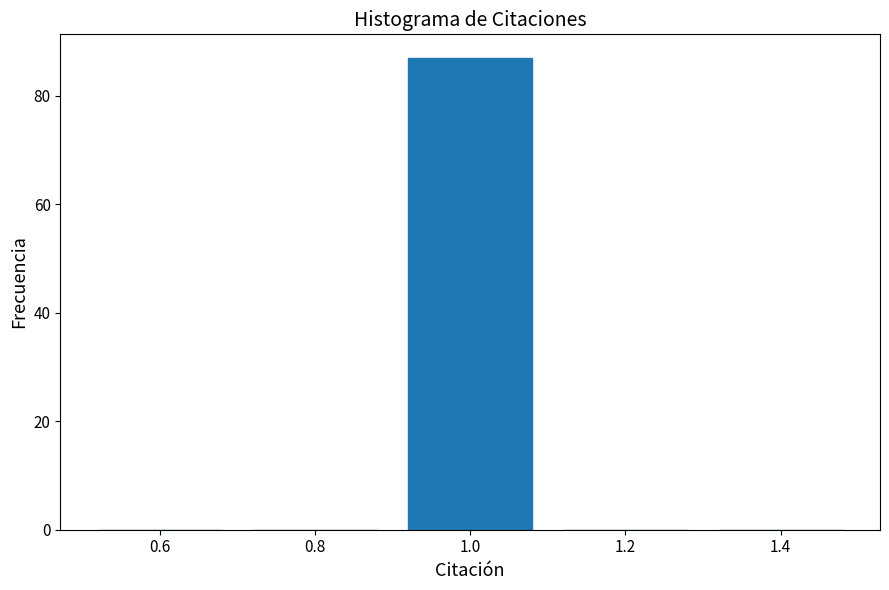

Reading left to right, list every bar in this chart as the range it spans on the x-axis followed by its height. The values are not printed on the chart, so give them approximately, as read against the axis.

0.5 to 0.7: 0
0.7 to 0.9: 0
0.9 to 1.1: 88
1.1 to 1.3: 0
1.3 to 1.5: 0